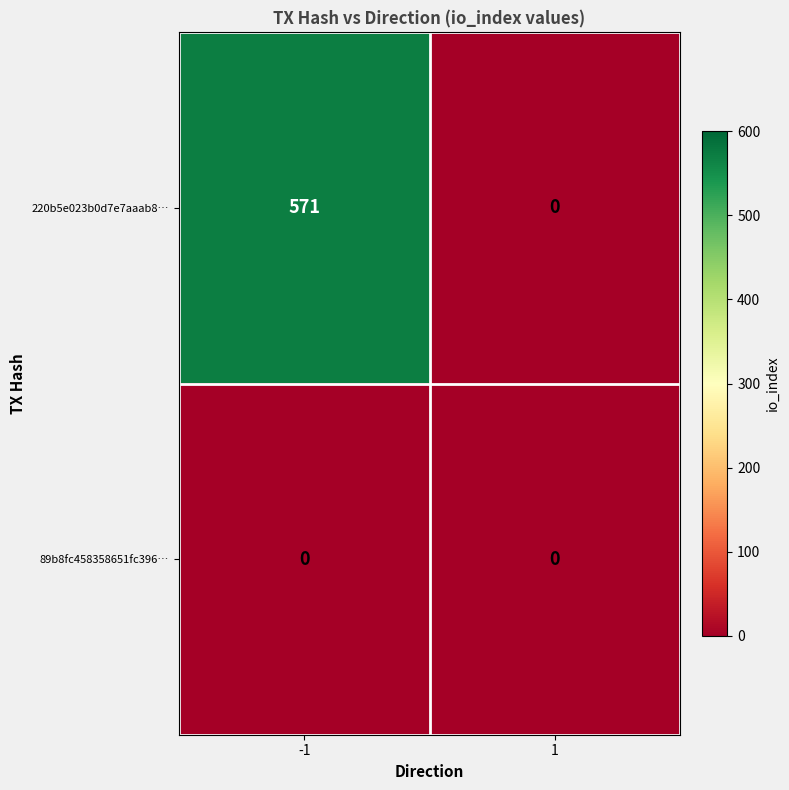

What is the average value of the 220b5e023b0d7e7aaab8… series?

286